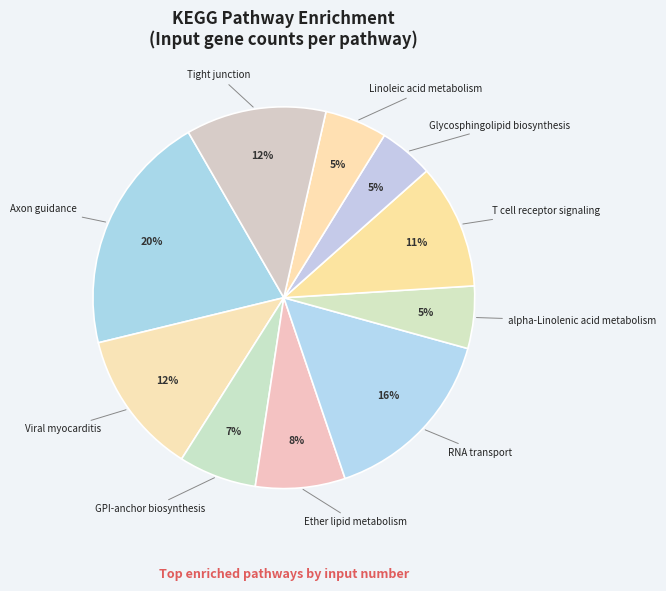

Approximately how many times larger is the value at GPI-anchor biosynthesis compared to Glycosphingolipid biosynthesis?

1.4